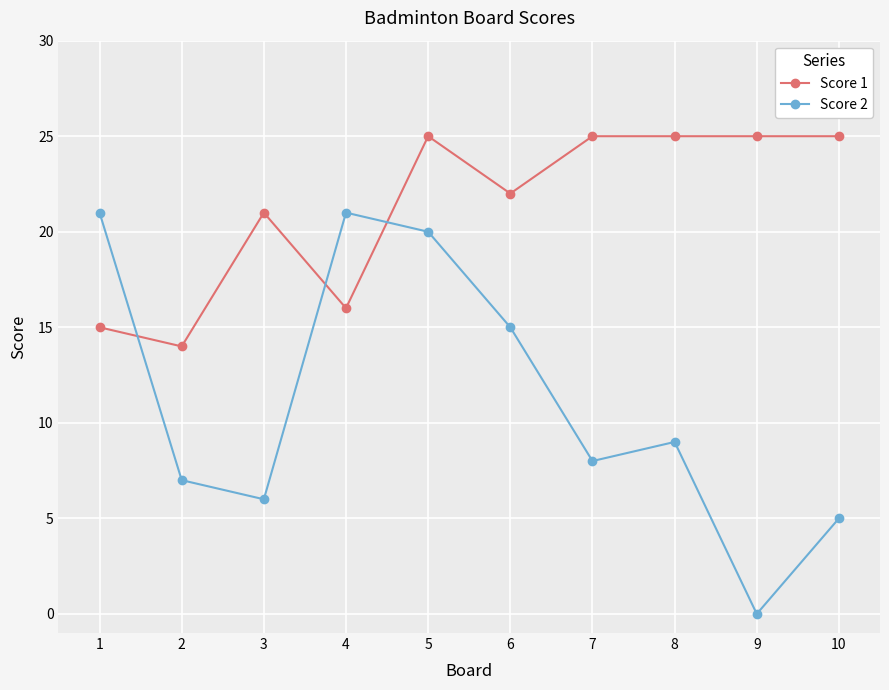

Reading left to right, list all the values displayed in this chart.

Score 1: 1=15	2=14	3=21	4=16	5=25	6=22	7=25	8=25	9=25	10=25
Score 2: 1=21	2=7	3=6	4=21	5=20	6=15	7=8	8=9	9=0	10=5